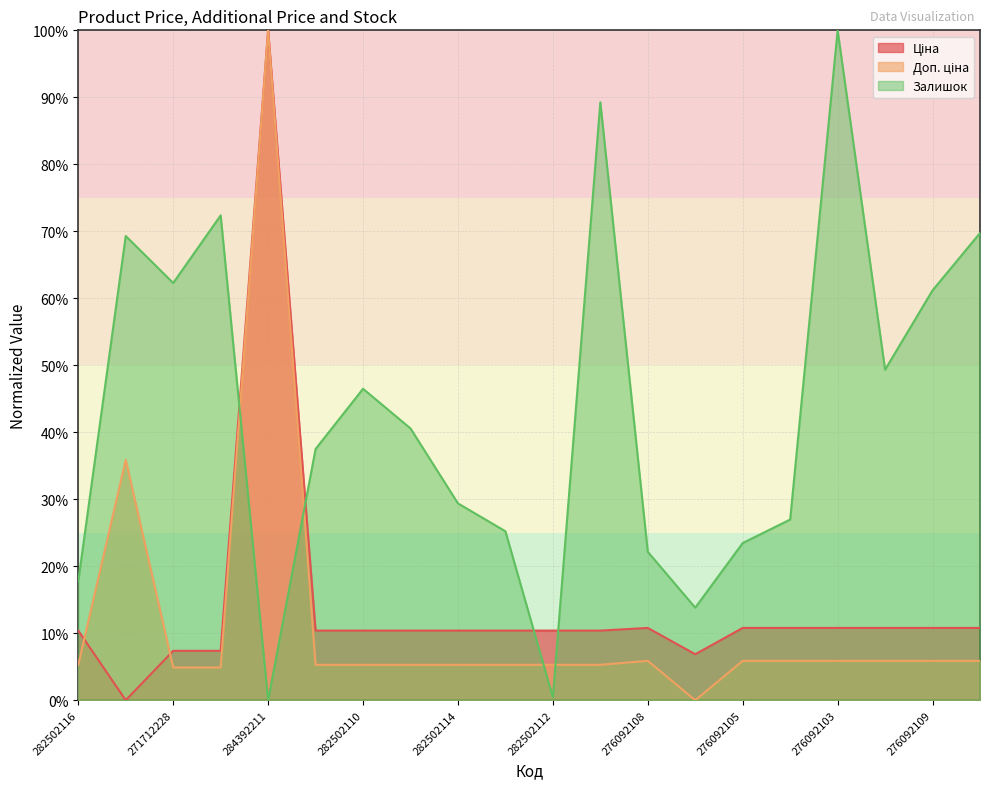

Does the chart have visible grid lines?

Yes